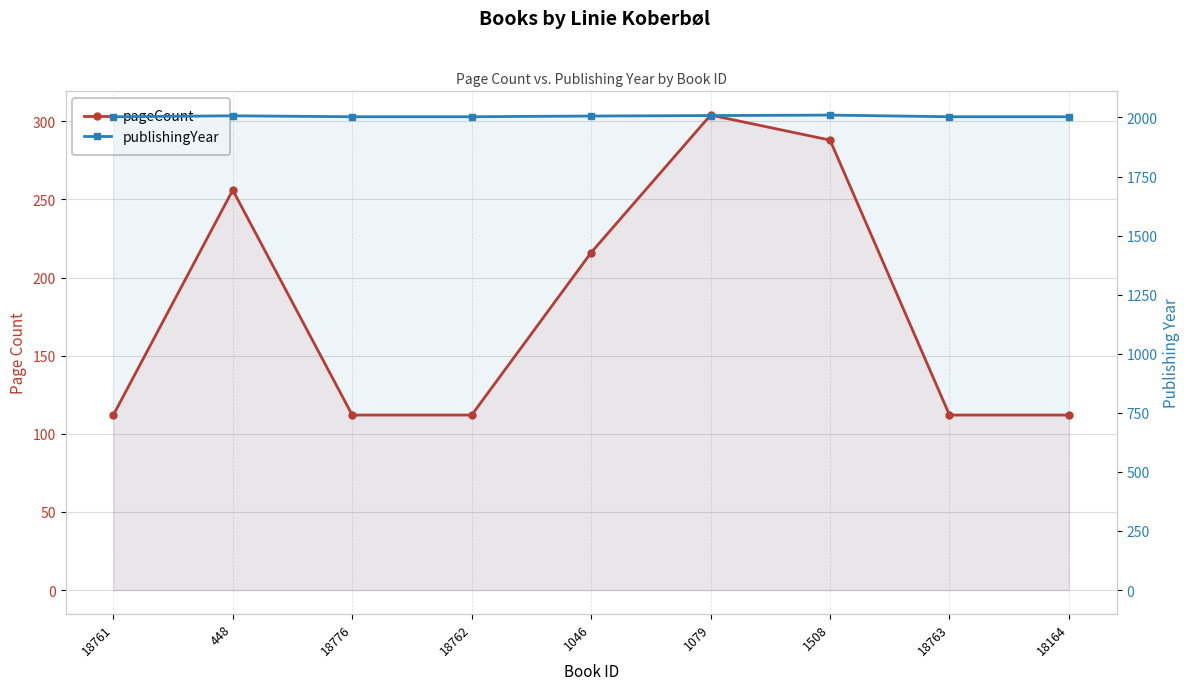

Reading left to right, list all the values displayed in this chart.

pageCount: 112	256	112	112	216	304	288	112	112
publishingYear: 2003	2007	2003	2003	2006	2008	2010	2003	2003